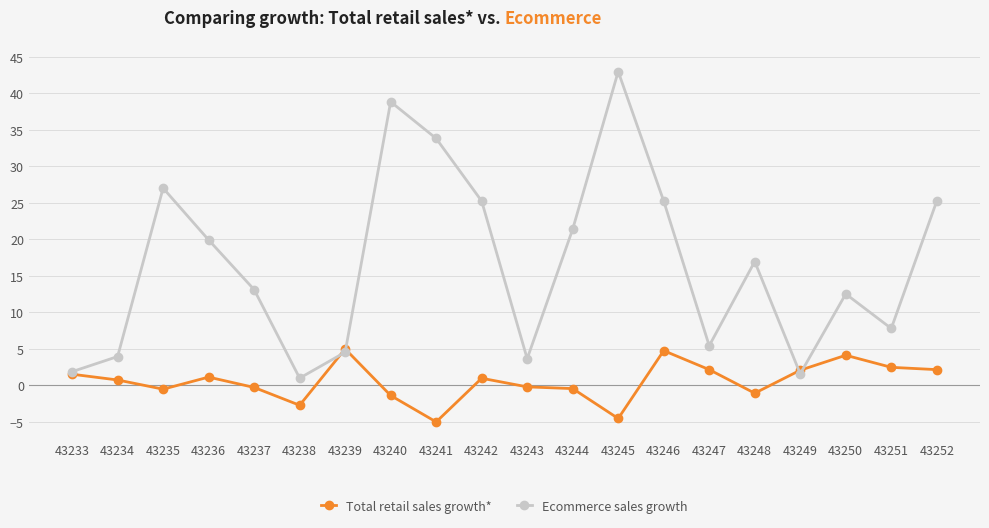

Which series changed the most between 43245 and 43250?

Ecommerce sales growth